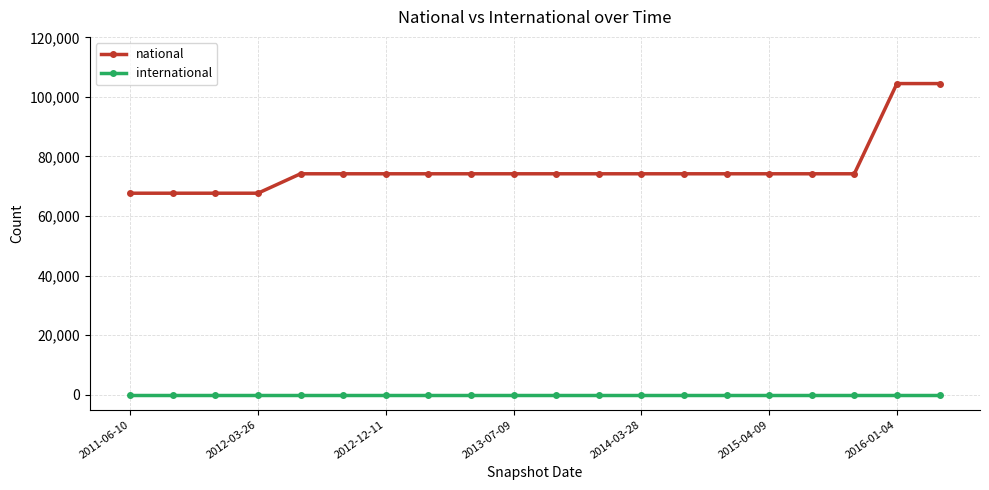

What is the greatest value displayed?

104479